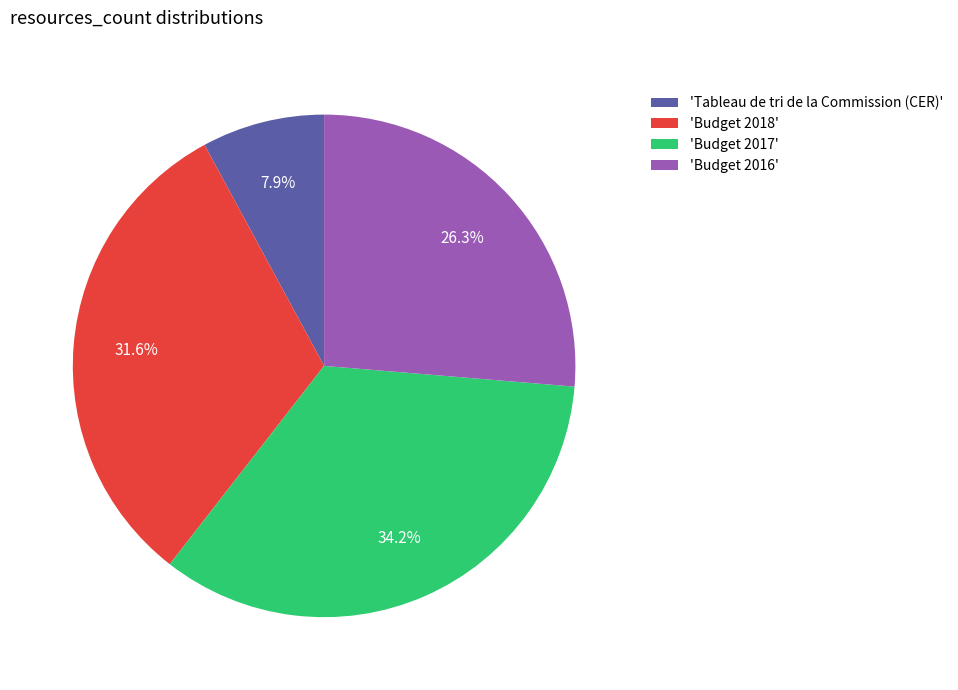

Rank the categories by value from lowest to highest.

'Tableau de tri de la Commission (CER)', 'Budget 2016', 'Budget 2018', 'Budget 2017'